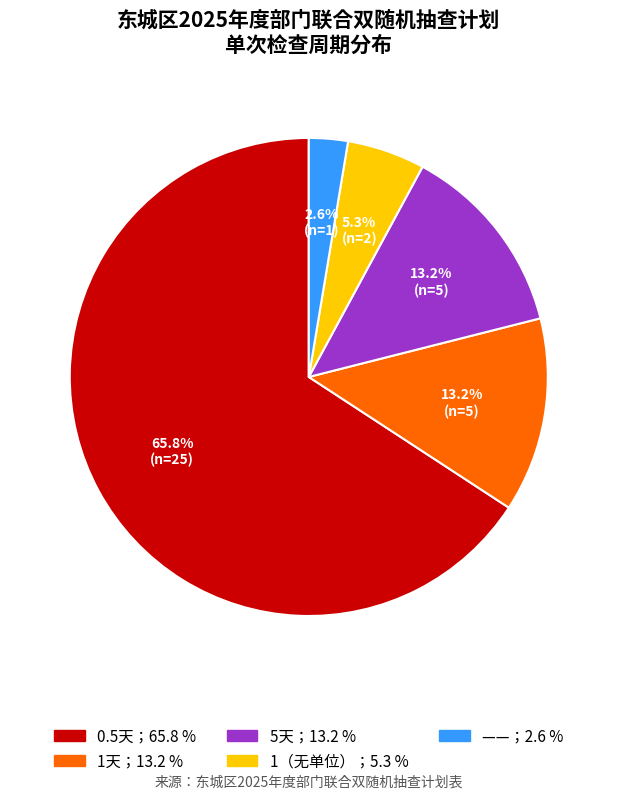

Is there any slice that represents more than half of the pie?

Yes